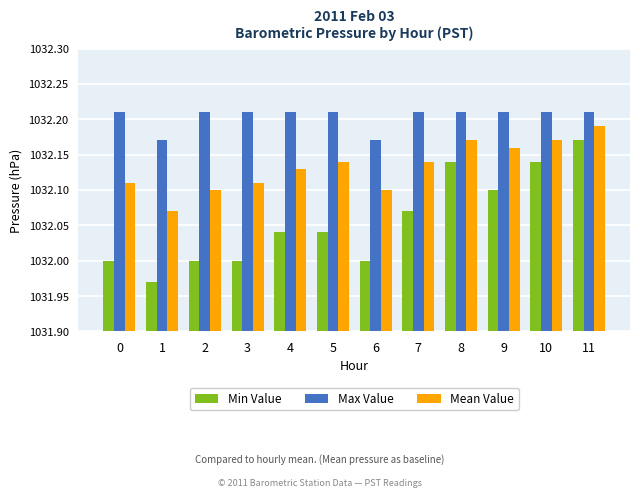

What is the sum of the Min Value values at 5 and 3?

2064.0